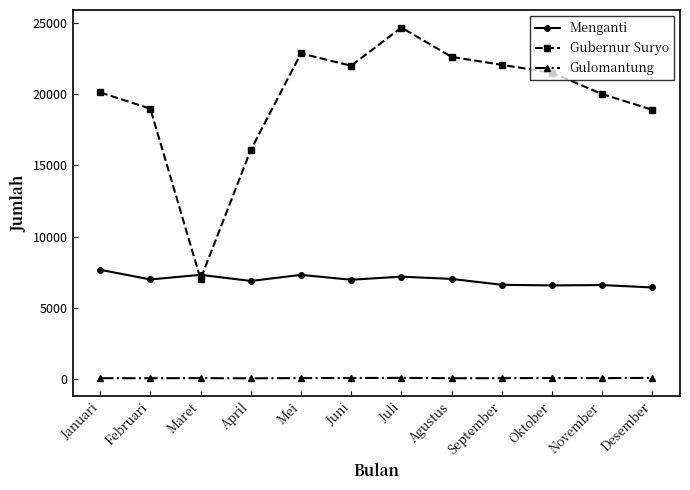

How many lines are shown in the chart?

3